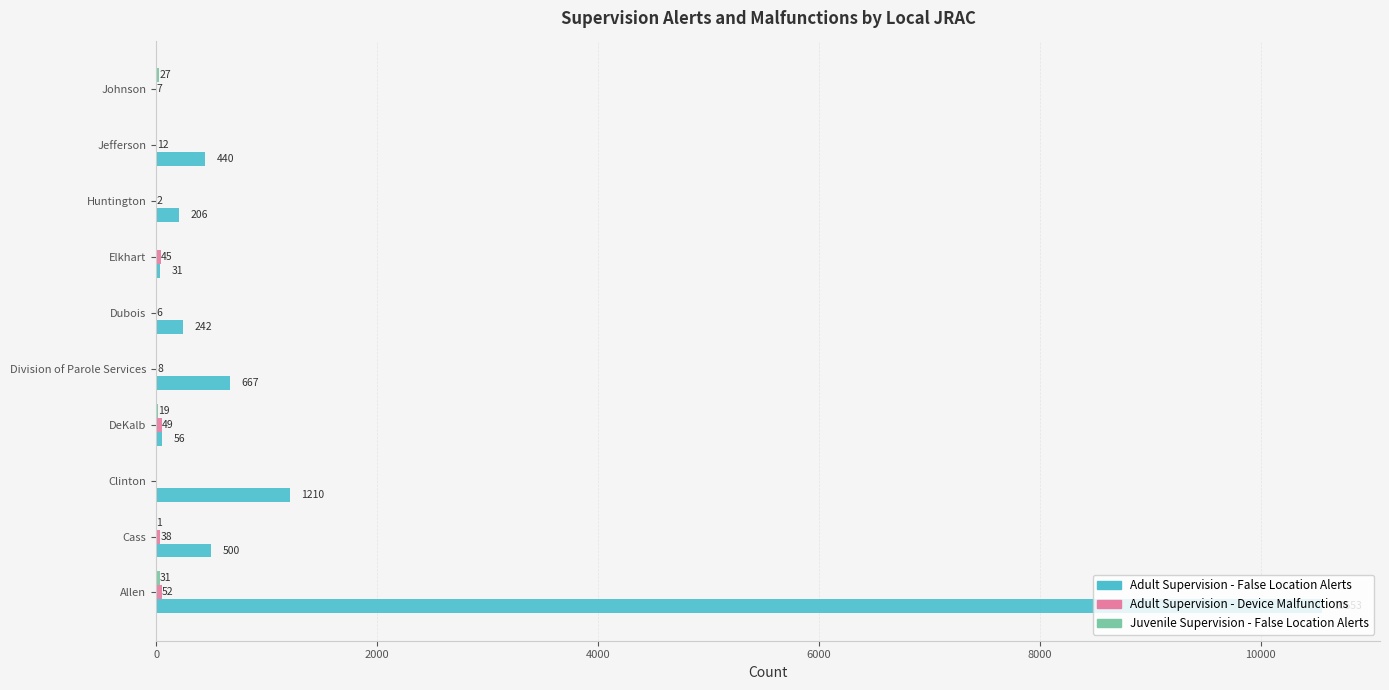

Is it true that Adult Supervision - False Location Alerts equals 243 at Division of Parole Services?

False